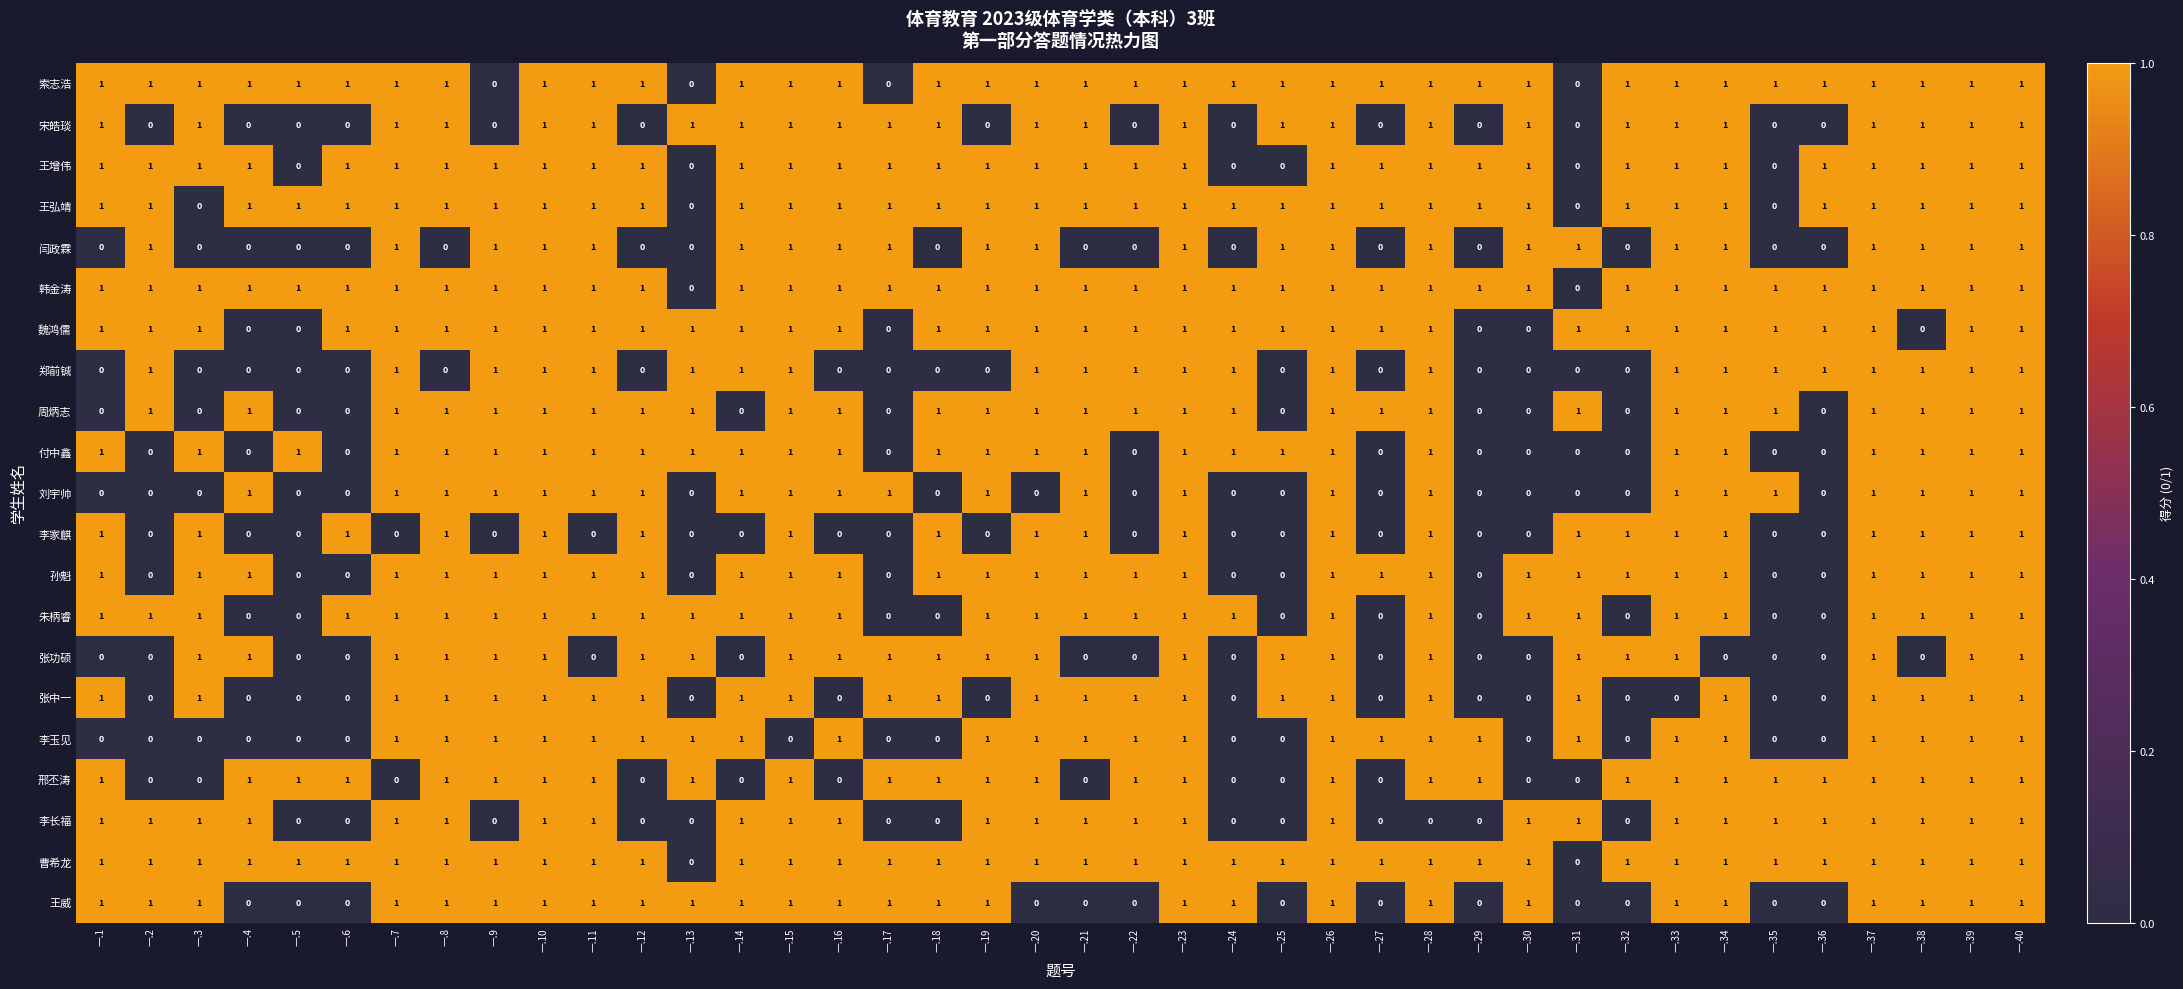

At how many categories does at least one series exceed 0?

40